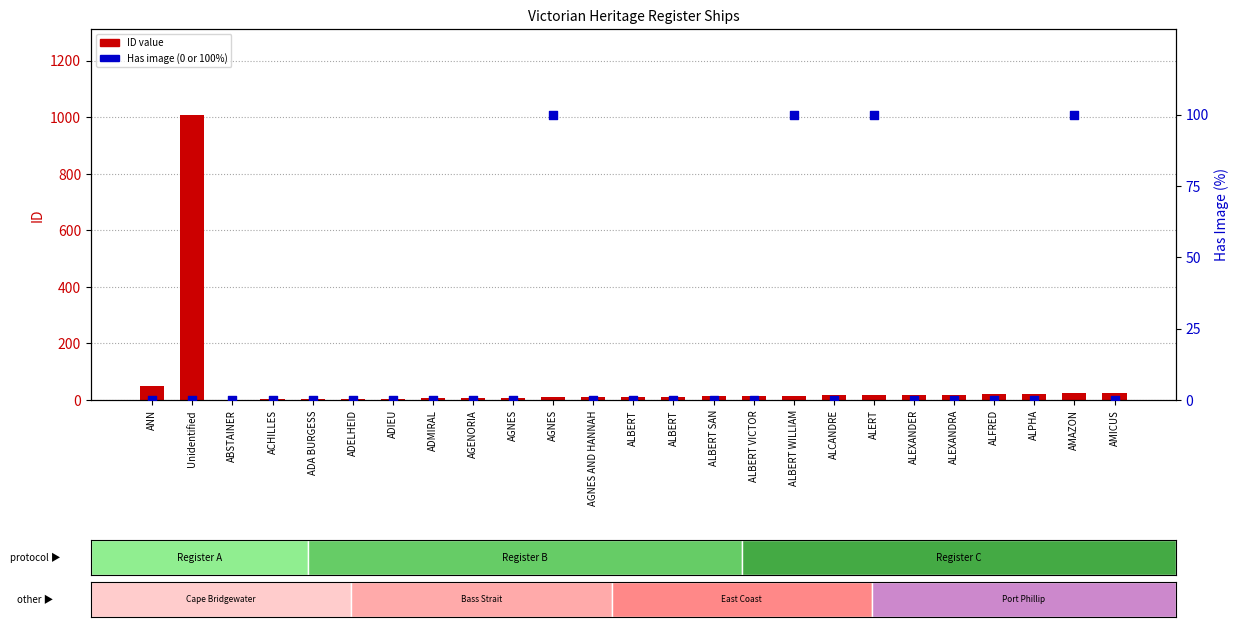

Which series has the largest Y range (max minus min)?

ID